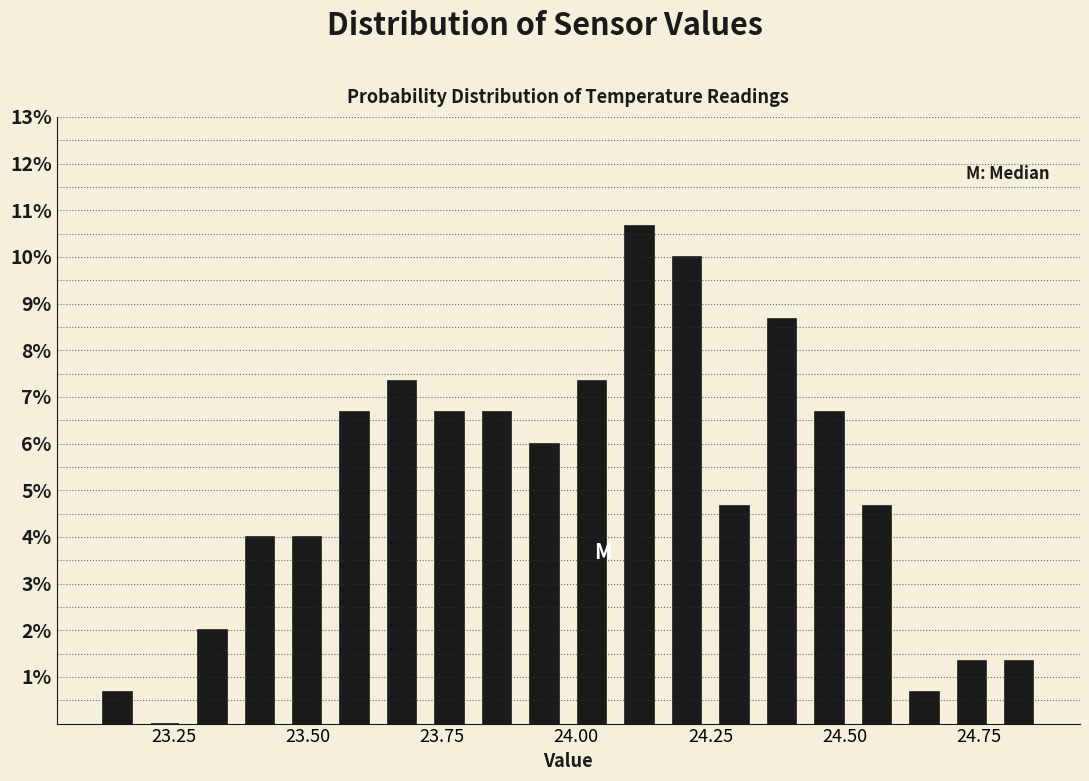

Around what value on the x-axis is the tallest bar? Give the approximate position of its centre, as read against the axis.

24.10